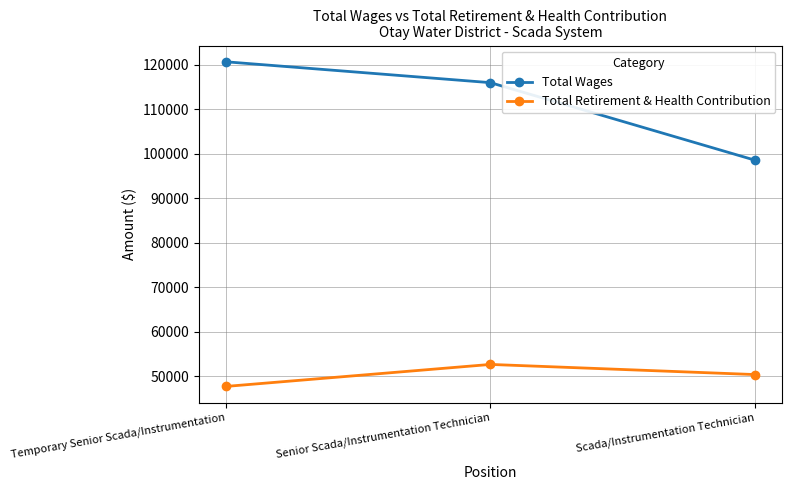

How many data points does each series have?

3